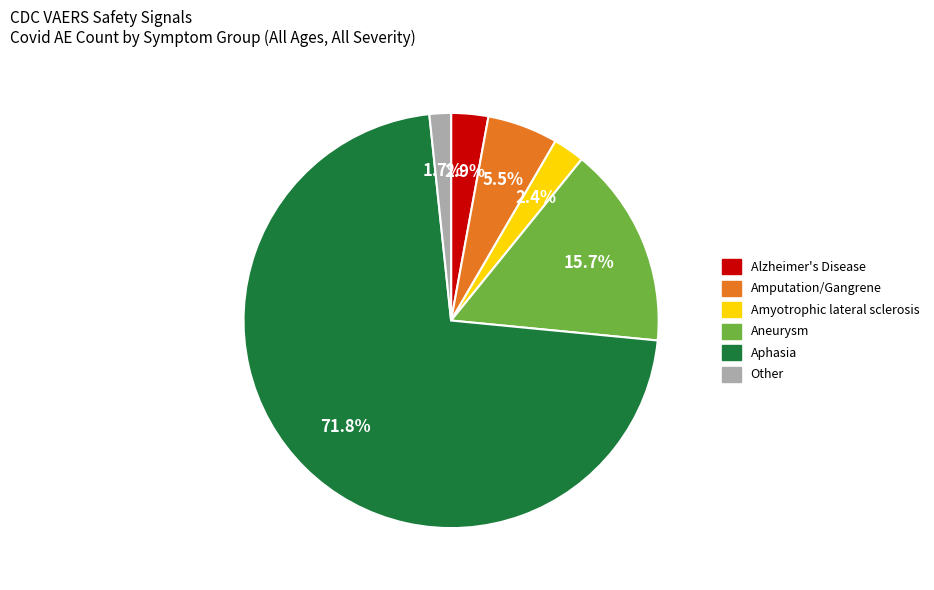

What is the largest slice in the pie chart?

Aphasia